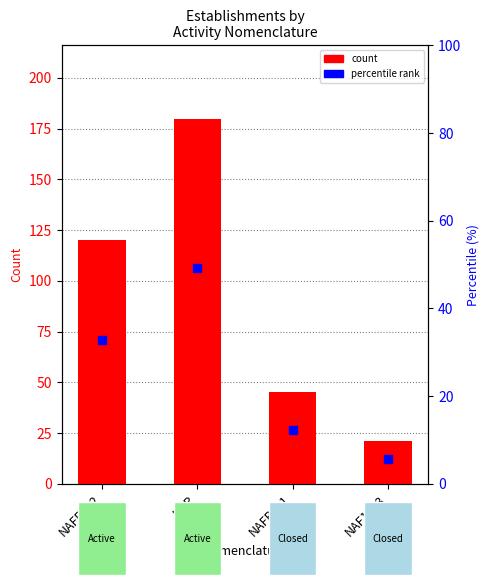

Where is the data nearest to the value 100?

NAFRev2